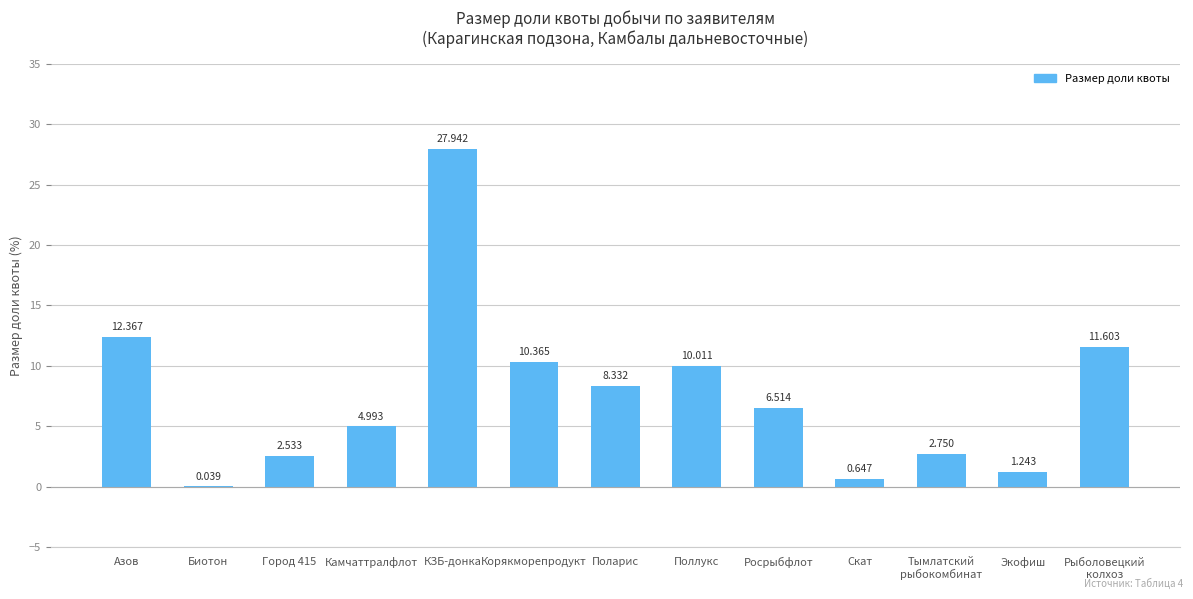

What is the difference between the values at Росрыбфлот and Тымлатский
рыбокомбинат?

3.8